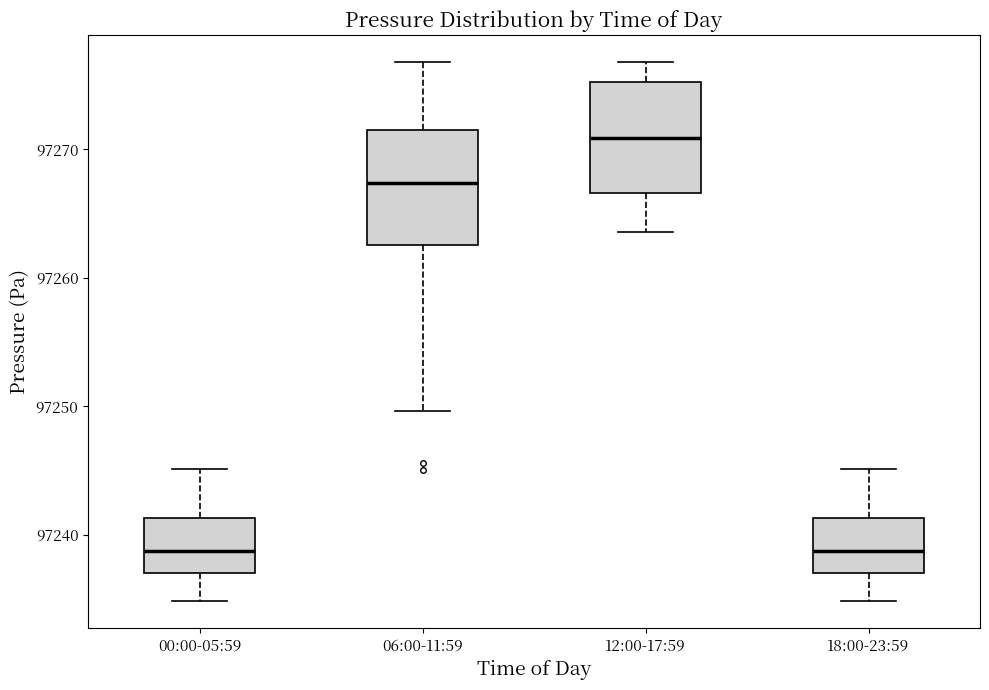

Where is the upper edge of the box for 18:00-23:59 on the y-axis? The values are not printed on the chart, so give them approximately, as read against the axis.

97241